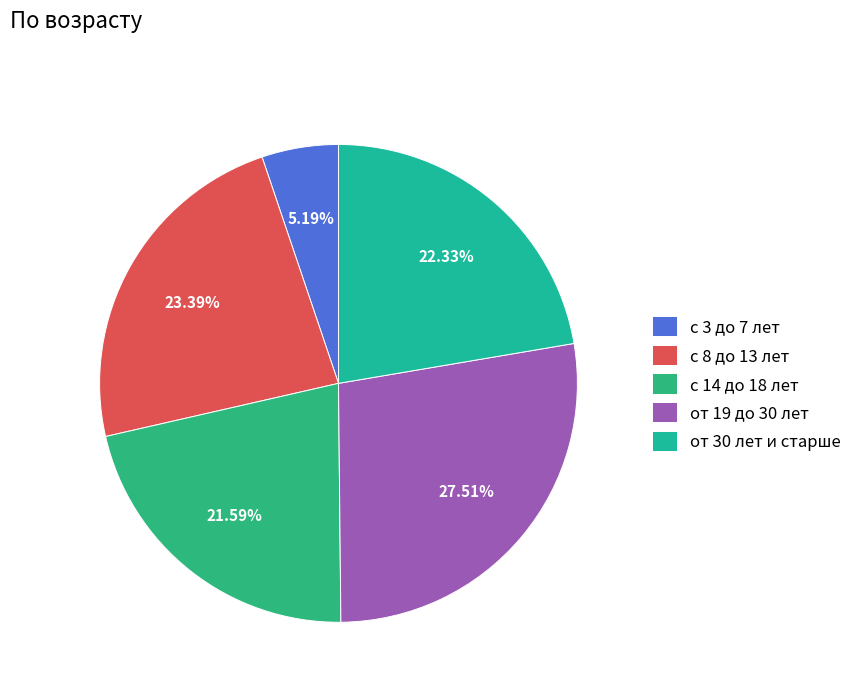

Approximately how many times larger is the value at от 19 до 30 лет compared to с 14 до 18 лет?

1.3